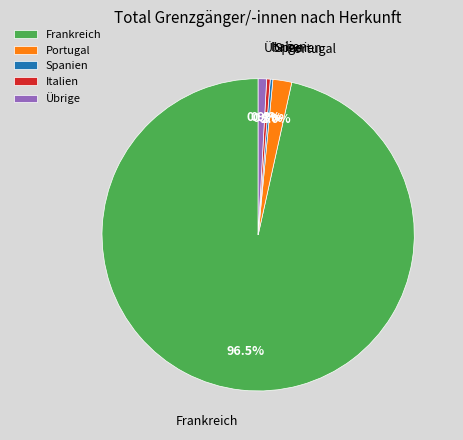

Which category has the biggest portion of the pie?

Frankreich